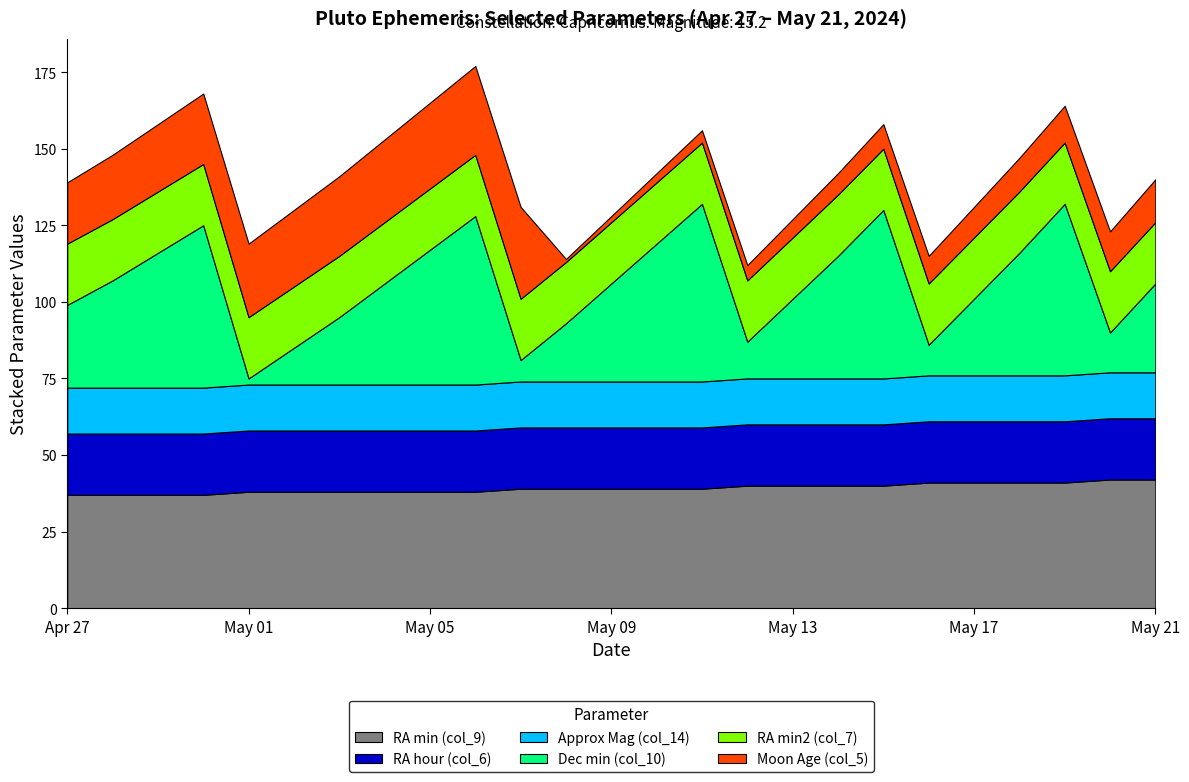

Which has a higher value, May 11 or Apr 30?

May 11